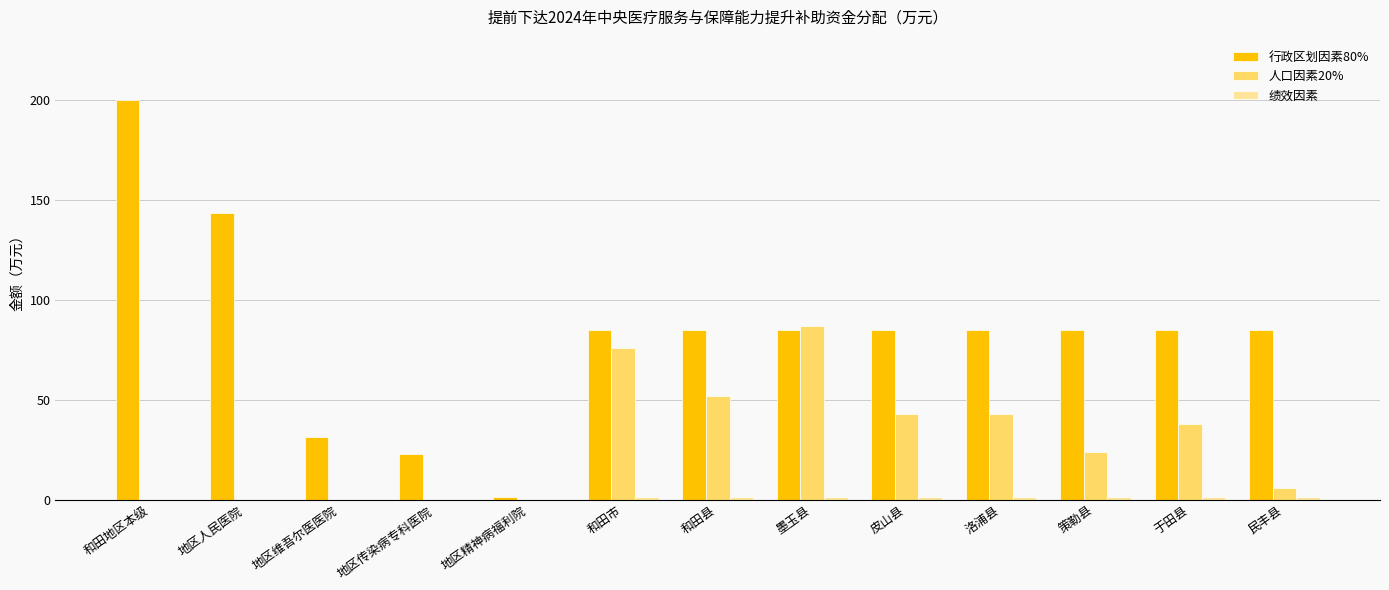

How many groups of bars are there?

13